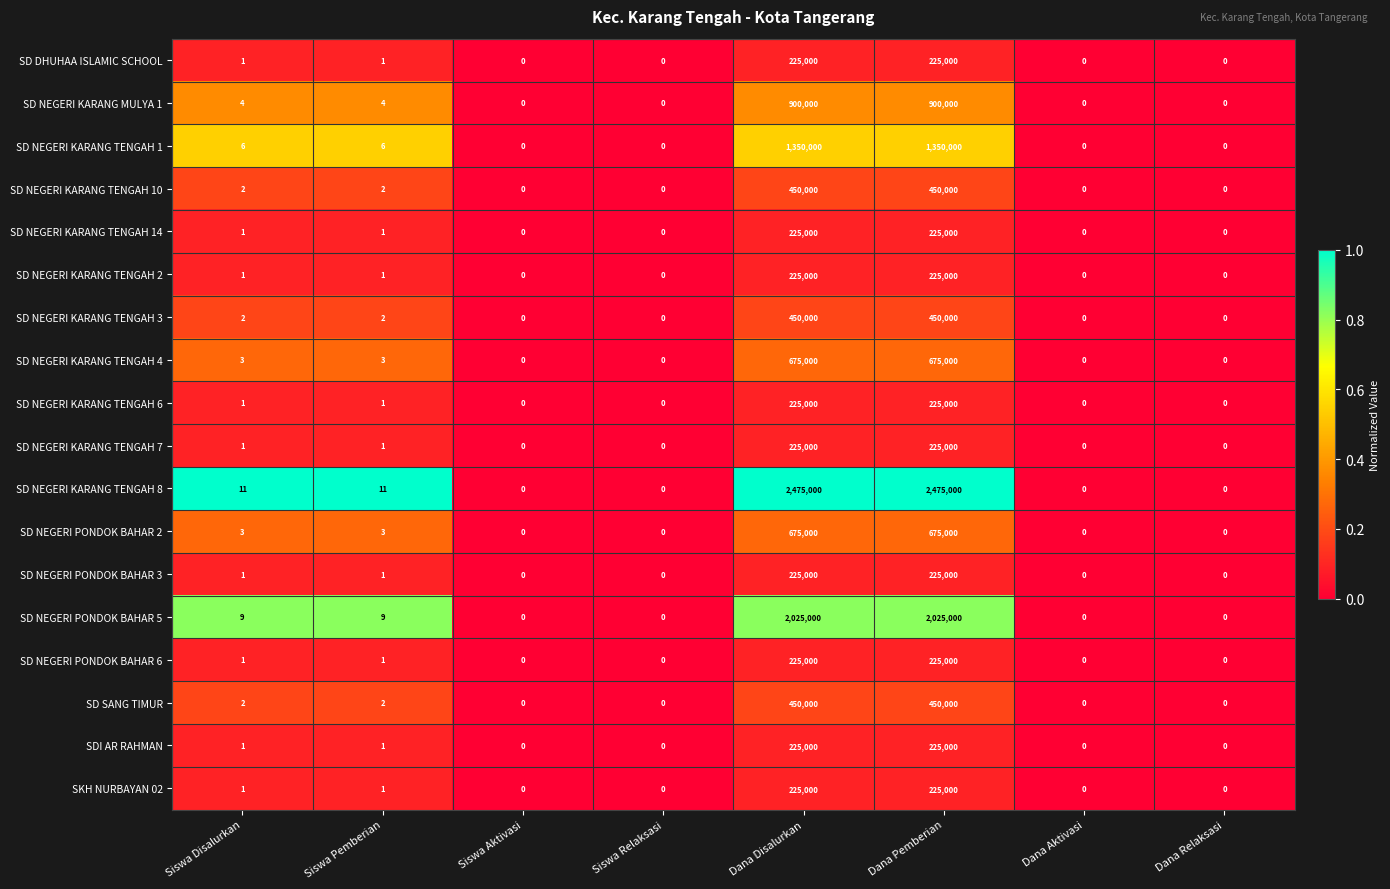

What is the approximate value of SD NEGERI KARANG TENGAH 6 at Dana Disalurkan, to the nearest 10?

225000